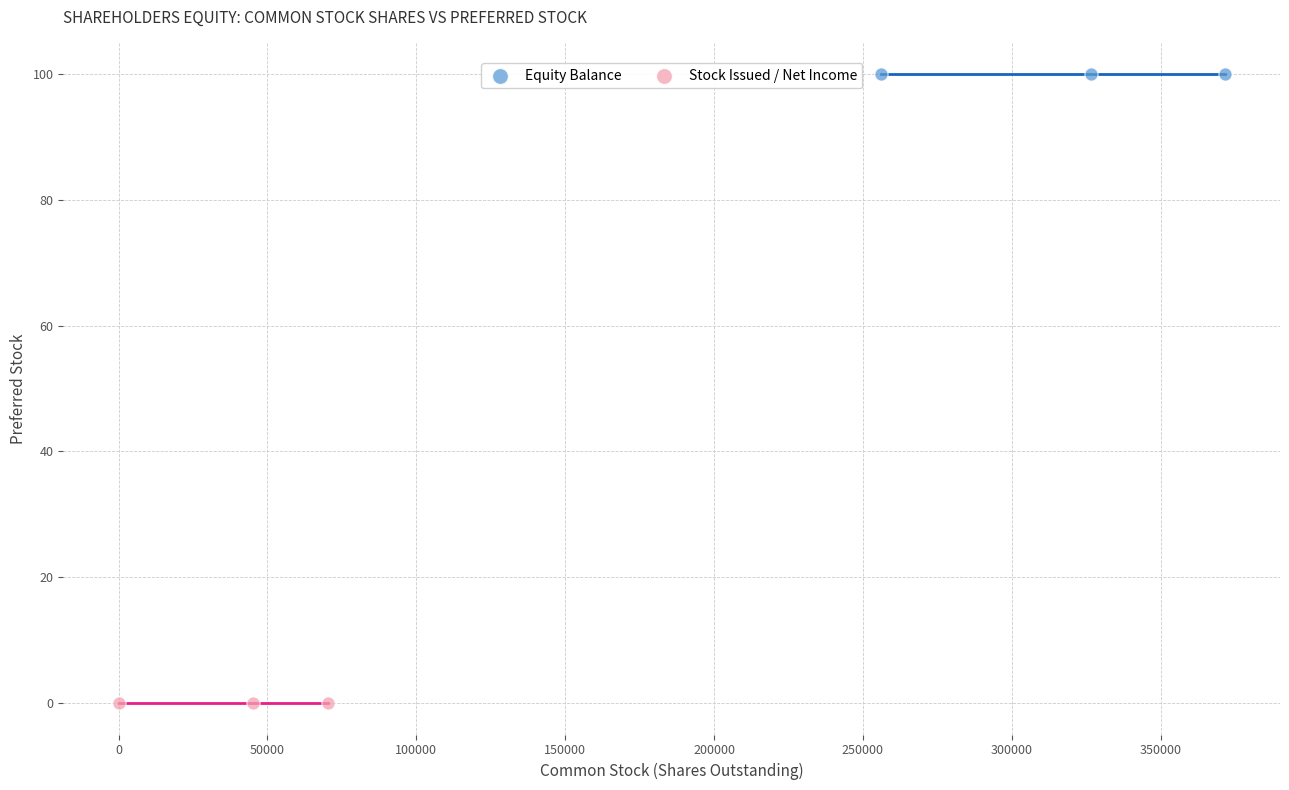

Which series contains the lowest Y value?

Stock Issued / Net Income